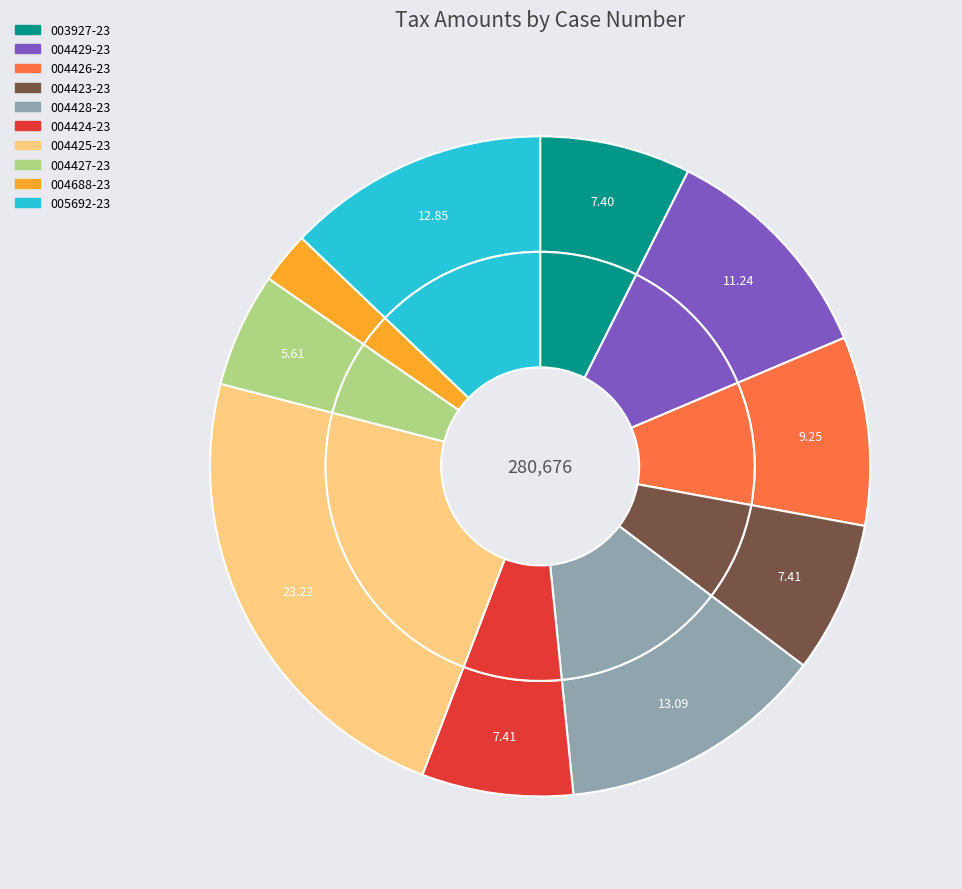

Is it true that 004427-23 is 19% of the pie?

False